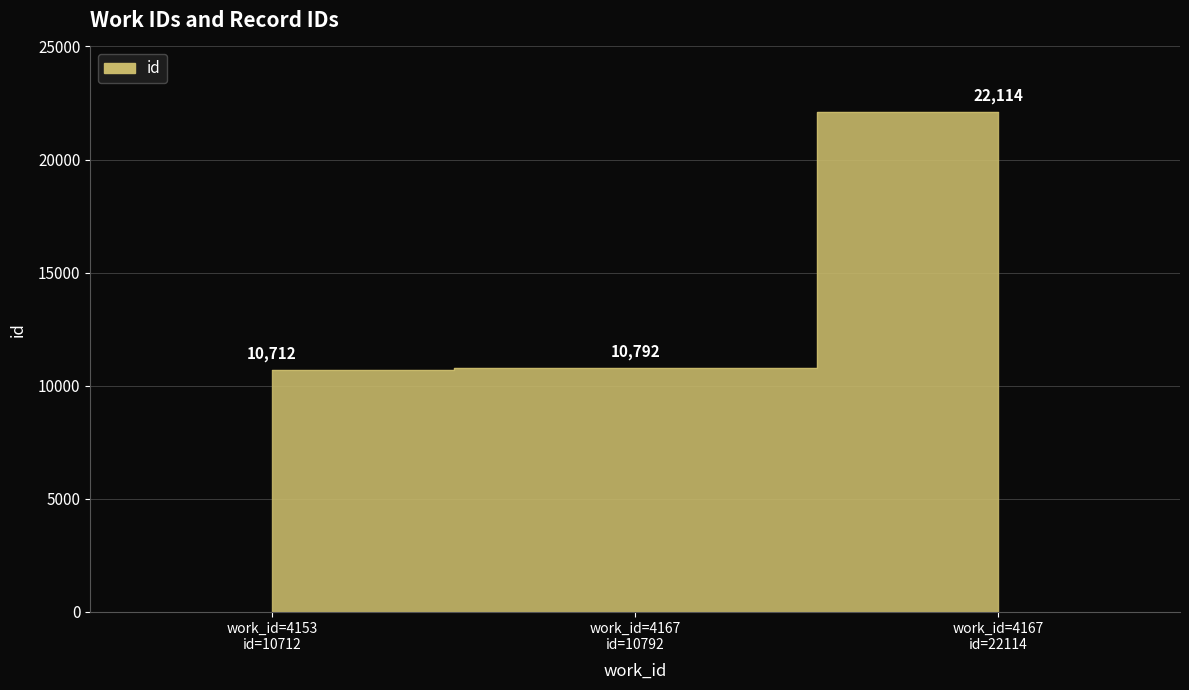

Is it true that the value at work_id=4167 id=10792 is 10792?

True